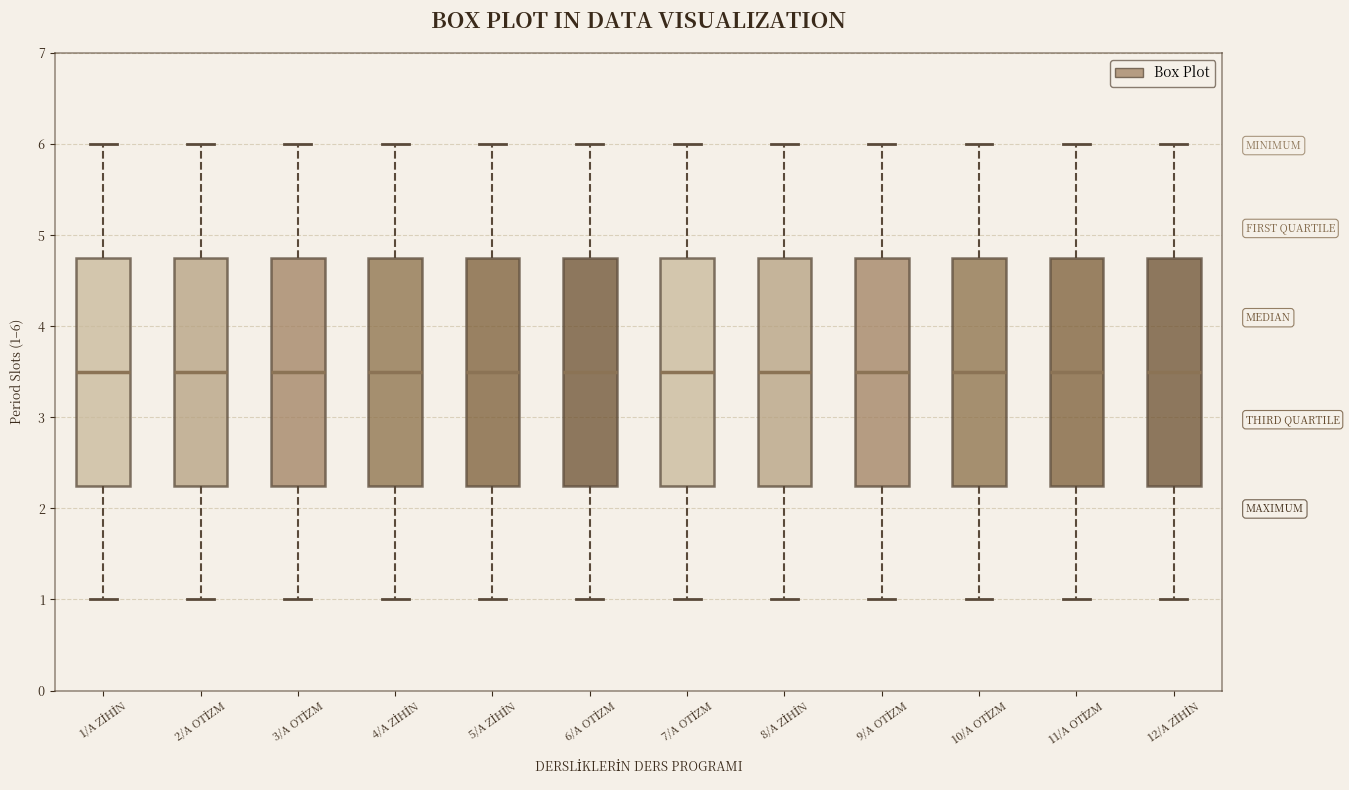

Reading left to right, read every box against the y-axis: the position of its median line, the range the box covers, and the ends of its whiskers. The values are not printed on the chart, so give them approximately, as read against the axis.

1/A ZİHİN: median 3.5, box 2.3 to 4.8, whiskers 1.0 to 6.0
2/A OTİZM: median 3.5, box 2.3 to 4.8, whiskers 1.0 to 6.0
3/A OTİZM: median 3.5, box 2.3 to 4.8, whiskers 1.0 to 6.0
4/A ZİHİN: median 3.5, box 2.3 to 4.8, whiskers 1.0 to 6.0
5/A ZİHİN: median 3.5, box 2.3 to 4.8, whiskers 1.0 to 6.0
6/A OTİZM: median 3.5, box 2.3 to 4.8, whiskers 1.0 to 6.0
7/A OTİZM: median 3.5, box 2.3 to 4.8, whiskers 1.0 to 6.0
8/A ZİHİN: median 3.5, box 2.3 to 4.8, whiskers 1.0 to 6.0
9/A OTİZM: median 3.5, box 2.3 to 4.8, whiskers 1.0 to 6.0
10/A OTİZM: median 3.5, box 2.3 to 4.8, whiskers 1.0 to 6.0
11/A OTİZM: median 3.5, box 2.3 to 4.8, whiskers 1.0 to 6.0
12/A ZİHİN: median 3.5, box 2.3 to 4.8, whiskers 1.0 to 6.0